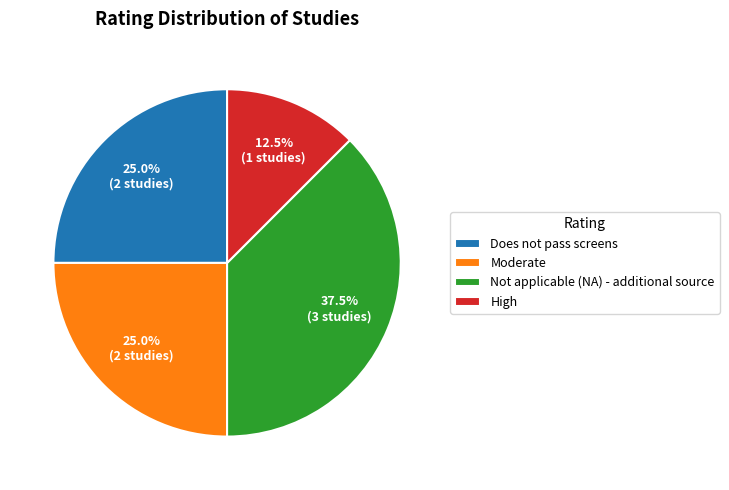

The Does not pass screens slice represents 33% of the pie. True or false?

False